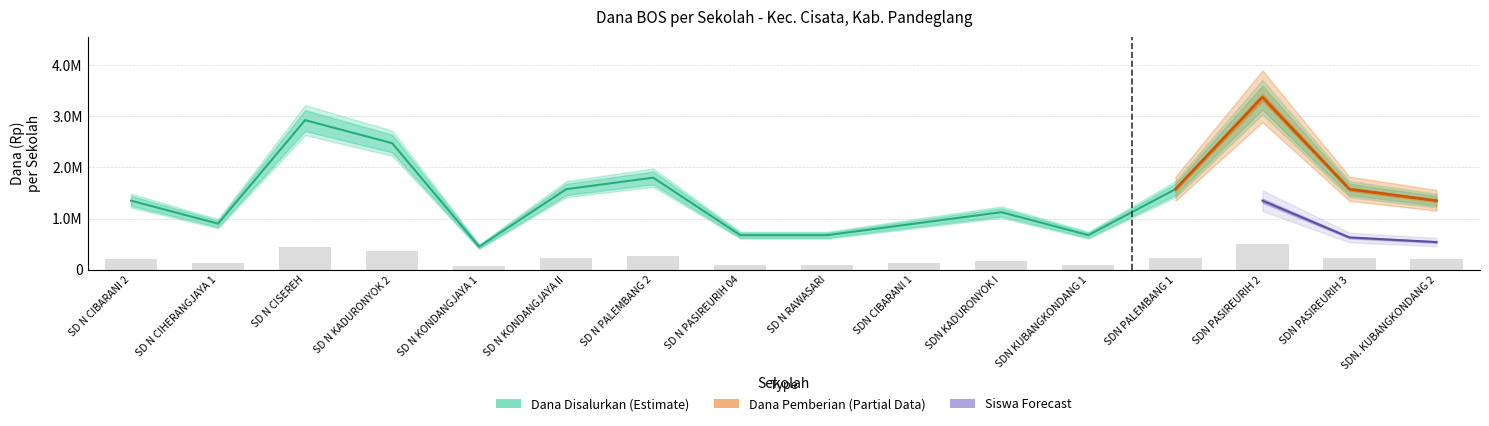

The Dana Disalurkan series shows 1350000 at SD N CIBARANI 2. True or false?

True